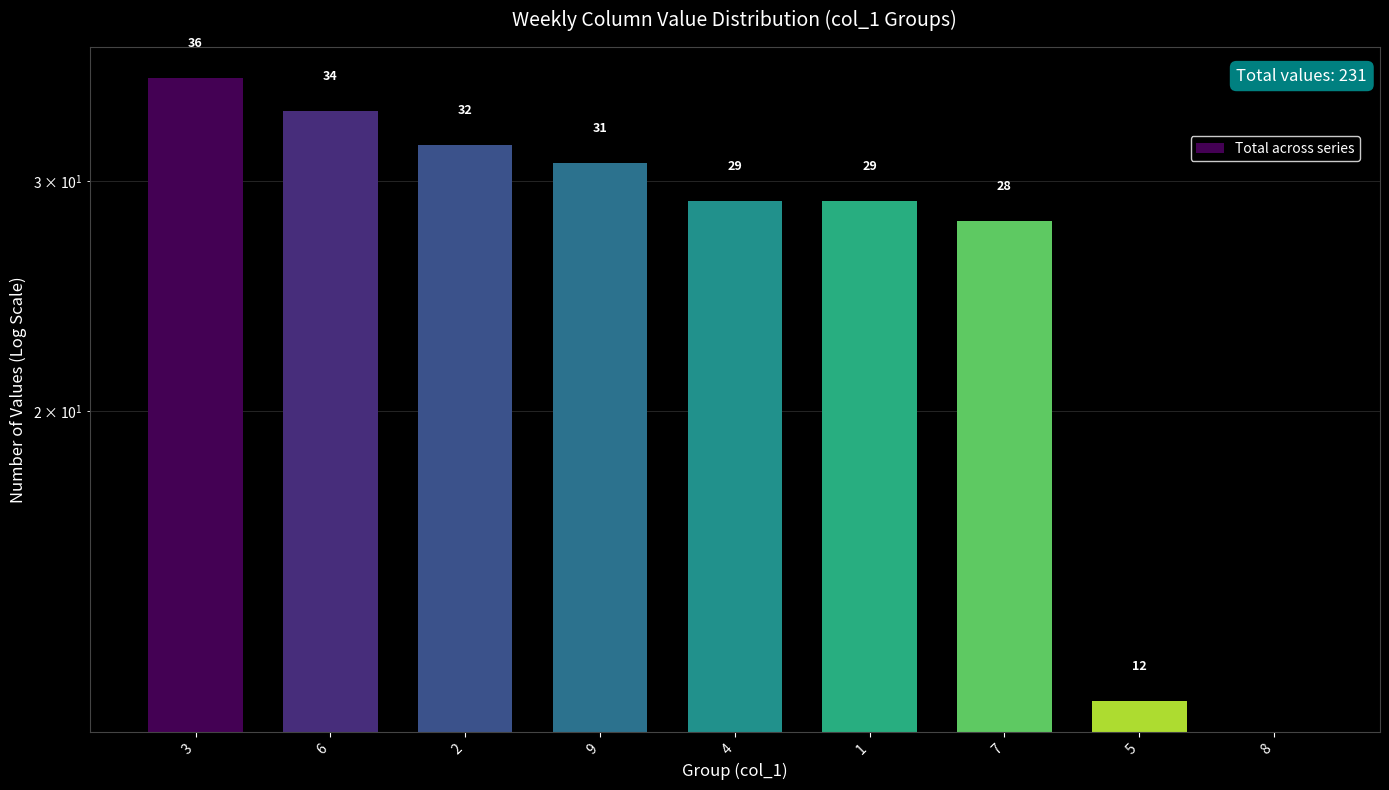

What is the difference between the maximum and second lowest values?

24